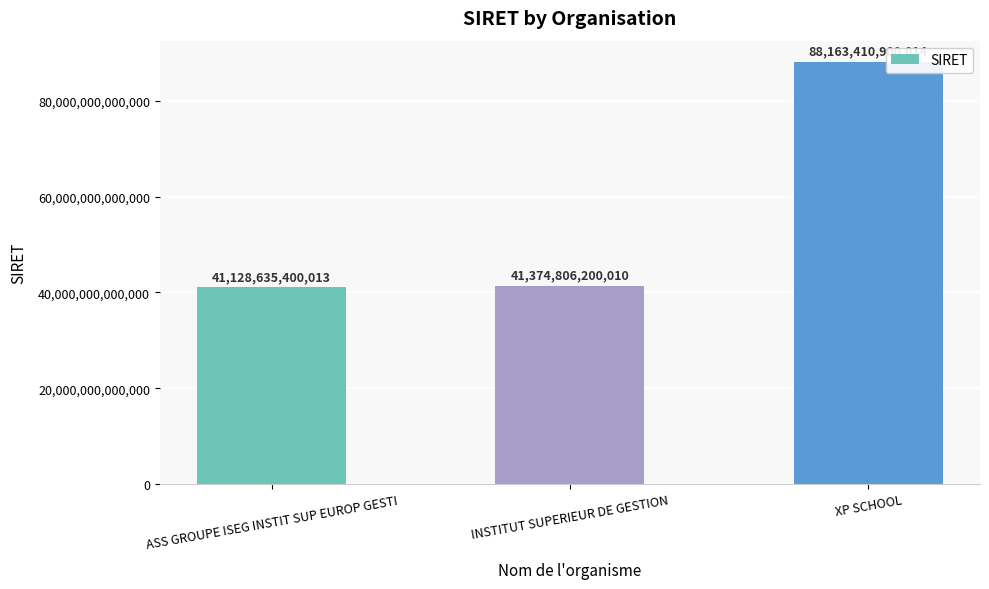

True or false: the data shows 69515760942441 at INSTITUT SUPERIEUR DE GESTION.

False